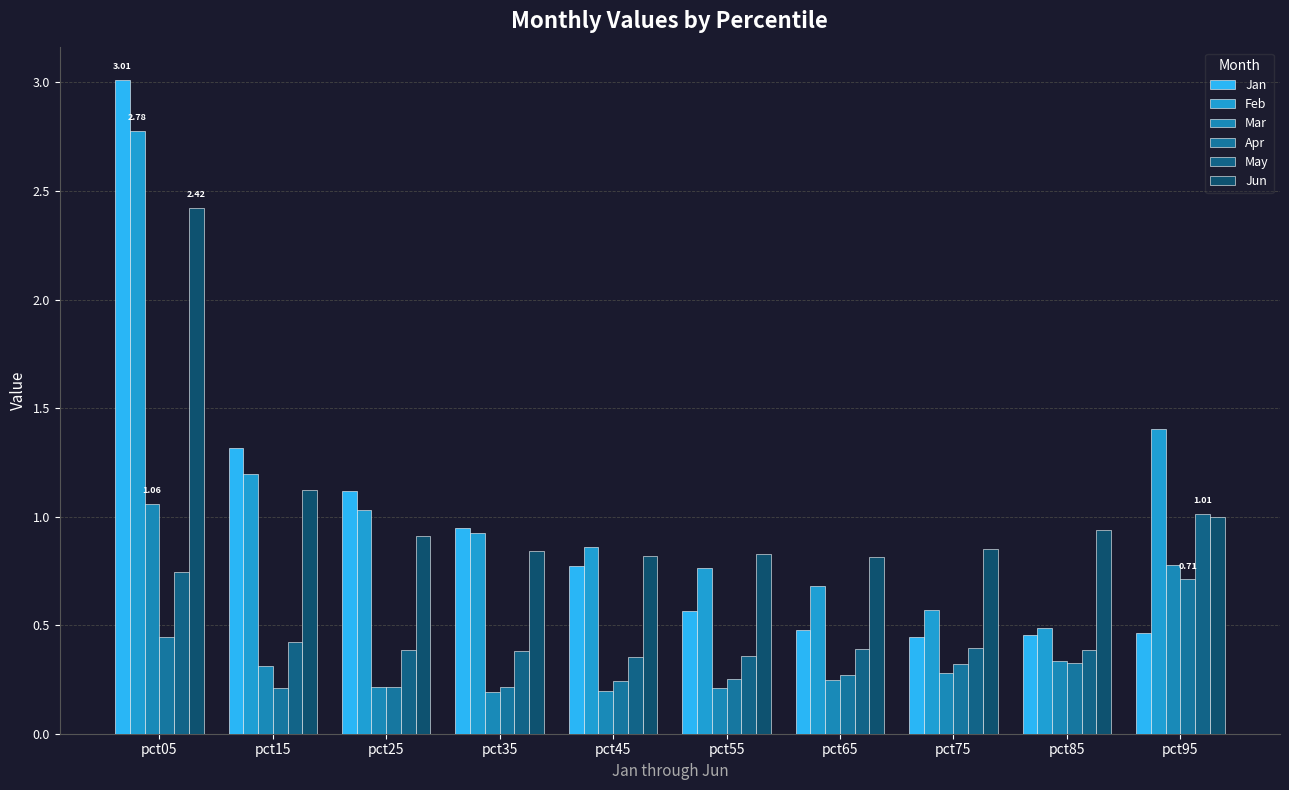

Reading right to left, what are all the values shown in this chart?

Jan: 0.5	0.5	0.4	0.5	0.6	0.8	0.9	1.1	1.3	3.0
Feb: 1.4	0.5	0.6	0.7	0.8	0.9	0.9	1.0	1.2	2.8
Mar: 0.8	0.3	0.3	0.2	0.2	0.2	0.2	0.2	0.3	1.1
Apr: 0.7	0.3	0.3	0.3	0.3	0.2	0.2	0.2	0.2	0.4
May: 1.0	0.4	0.4	0.4	0.4	0.4	0.4	0.4	0.4	0.7
Jun: 1.0	0.9	0.8	0.8	0.8	0.8	0.8	0.9	1.1	2.4